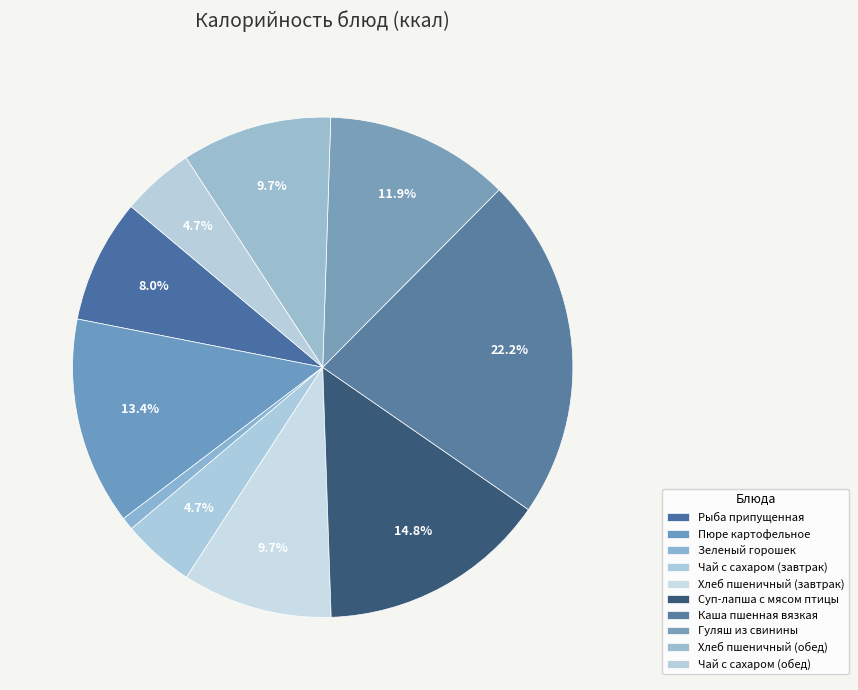

What is the change in value from Хлеб пшеничный (обед) to Чай с сахаром (обед)?

-61.3